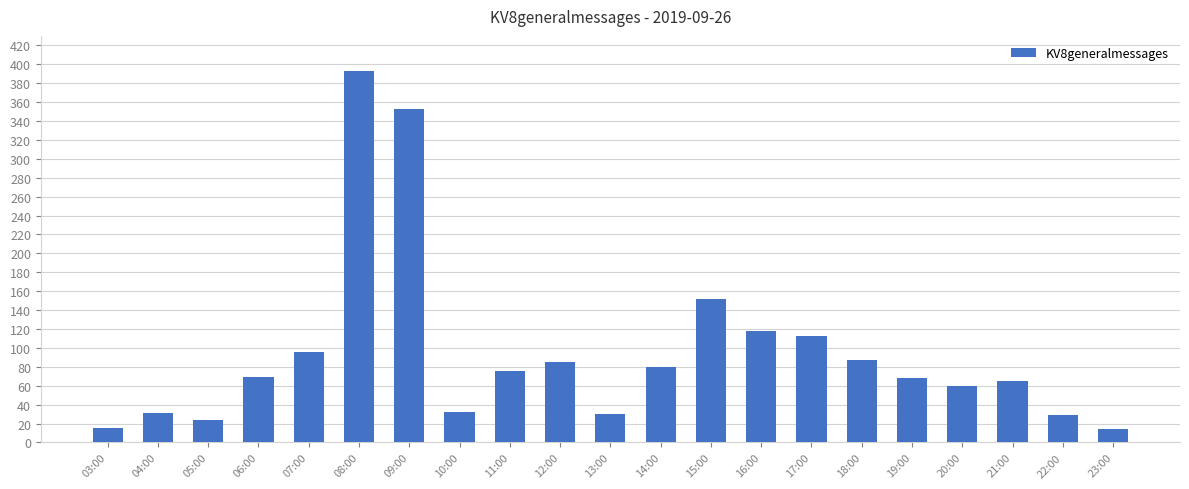

What is the label of the 1st bar from the left?

03:00